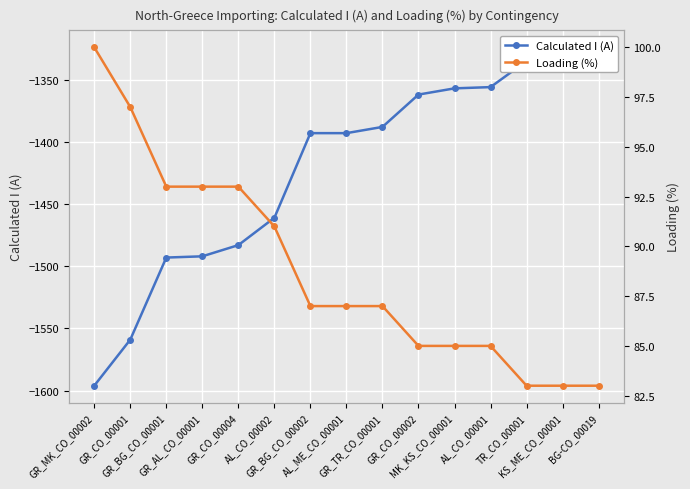

How many data points in Calculated I (A) are less than -1393?

6